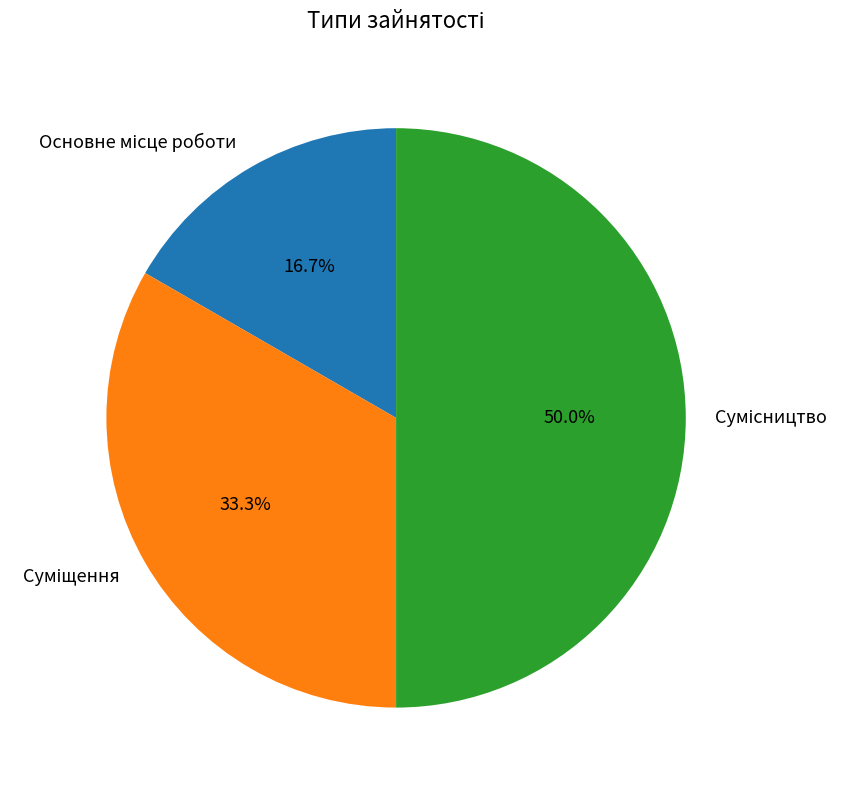

Does Сумісництво account for over 50% of the chart?

No